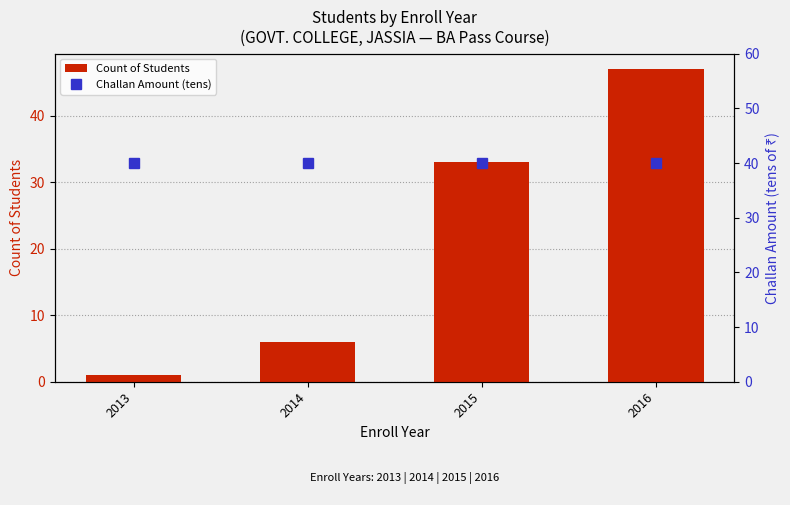

What is the value of the Count of Students bar at the 1st from the left?

1